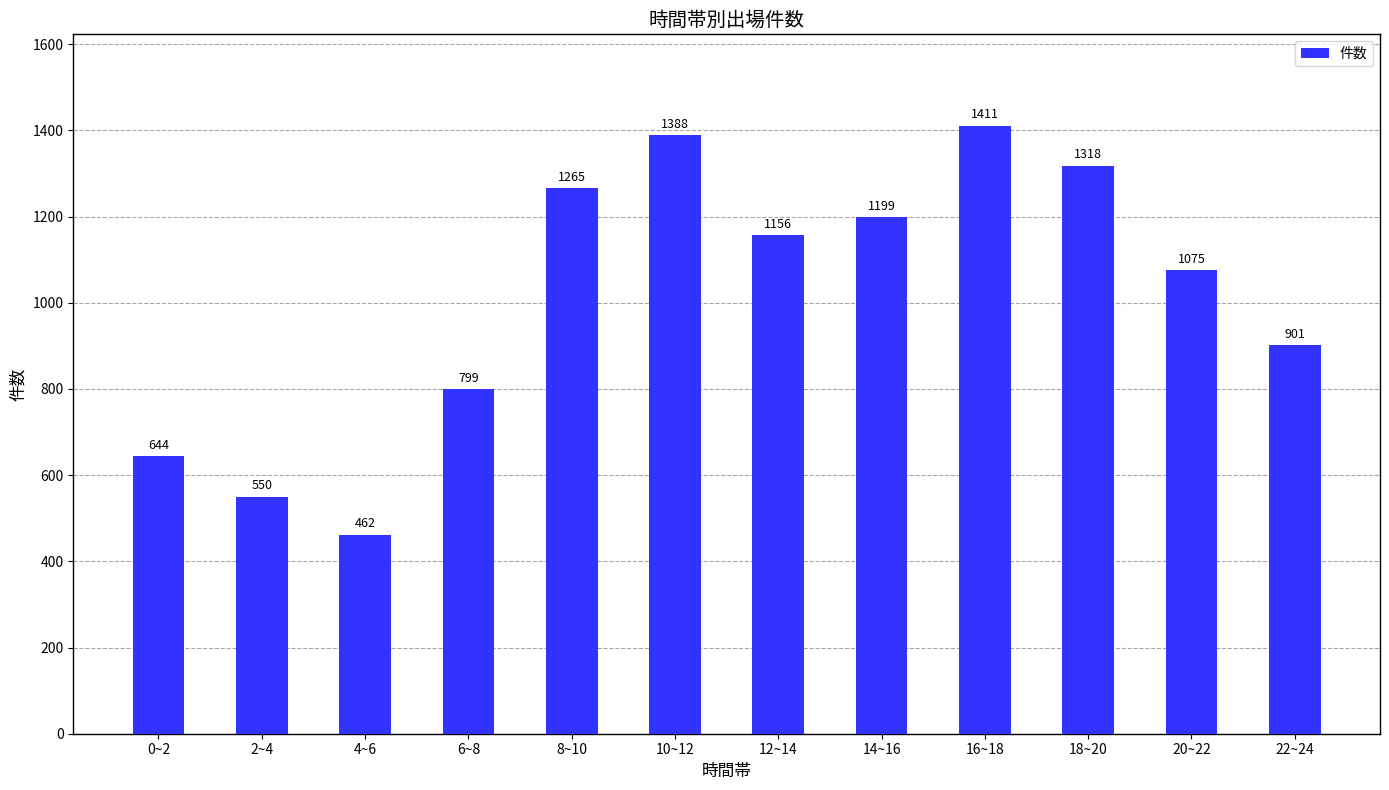

How many values are below 1156?

6